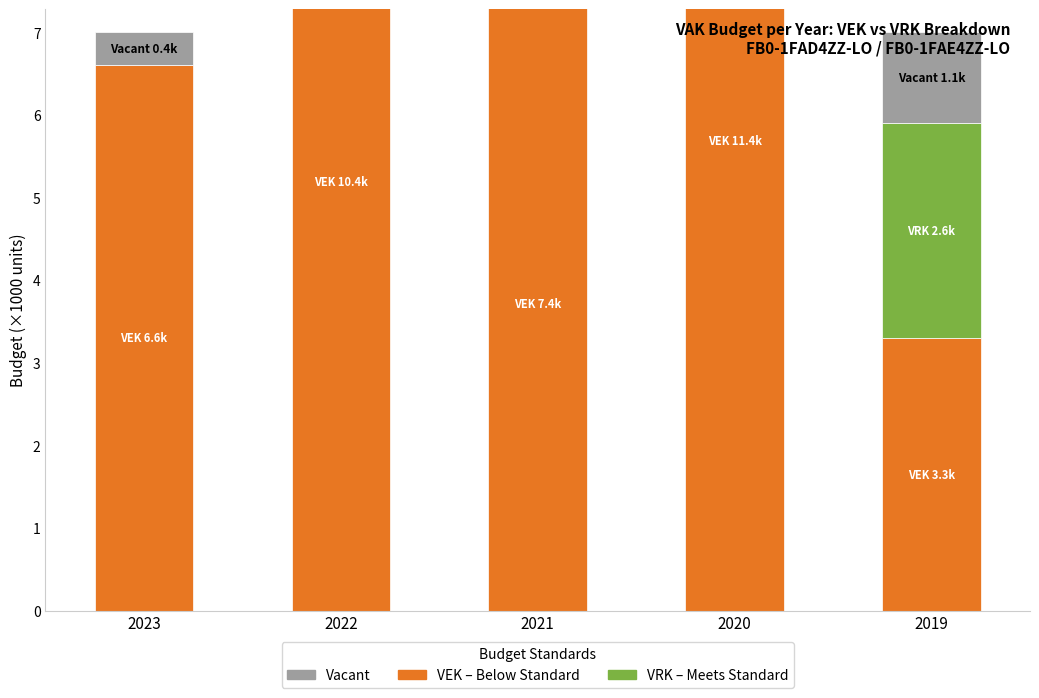

True or false: VEK (Below Standard) has a value of 3.3 at 2019.

True